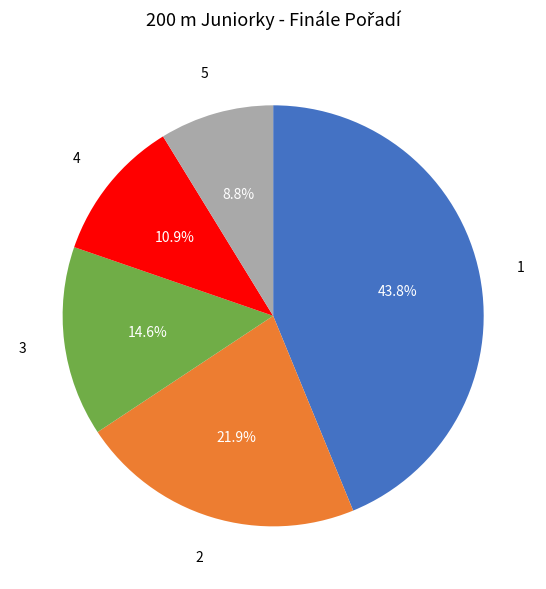

Is there a majority slice in this chart?

No